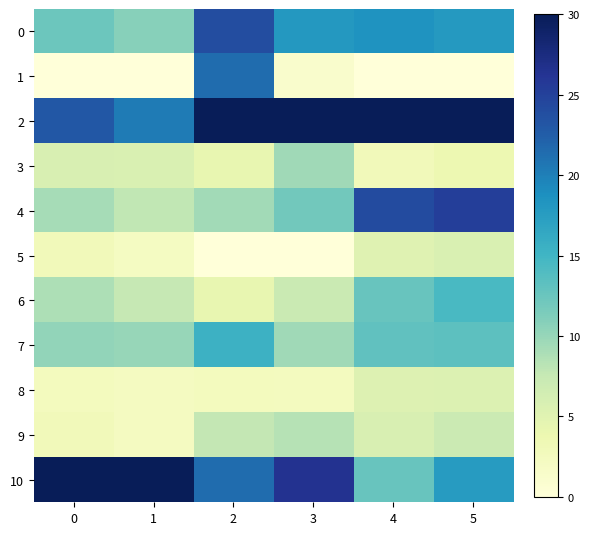

Which series has the widest spread of values?

1